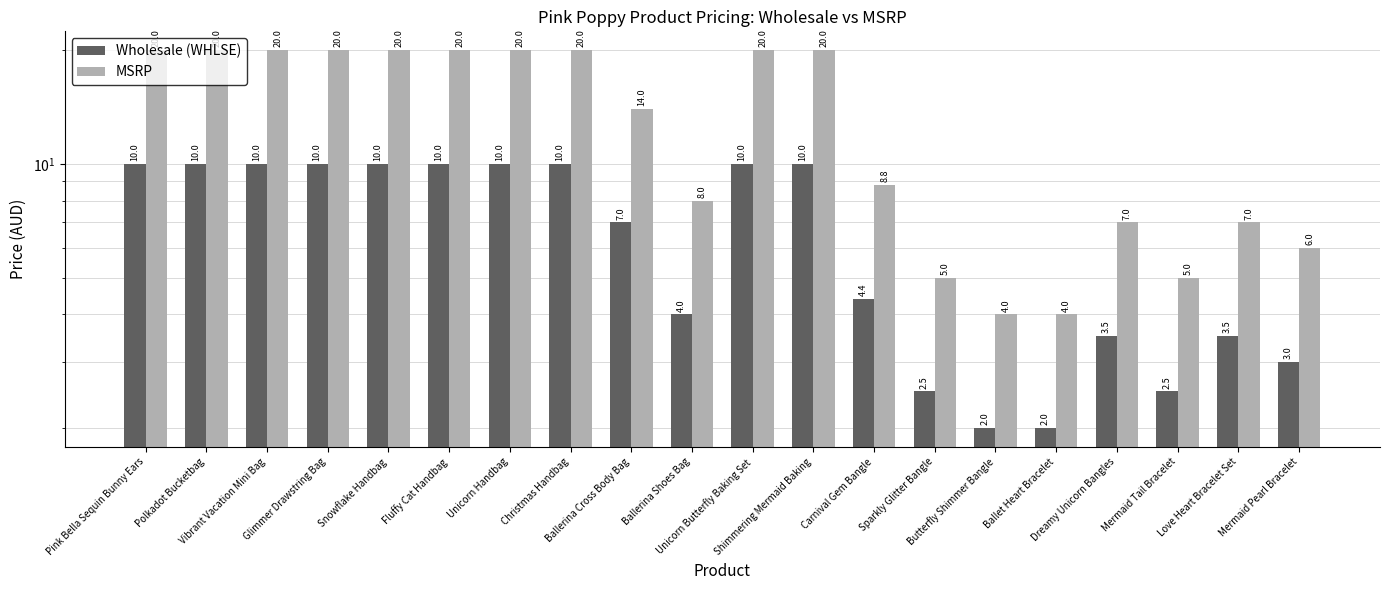

Is it true that Wholesale (WHLSE) equals 10.0 at Unicorn Handbag?

True